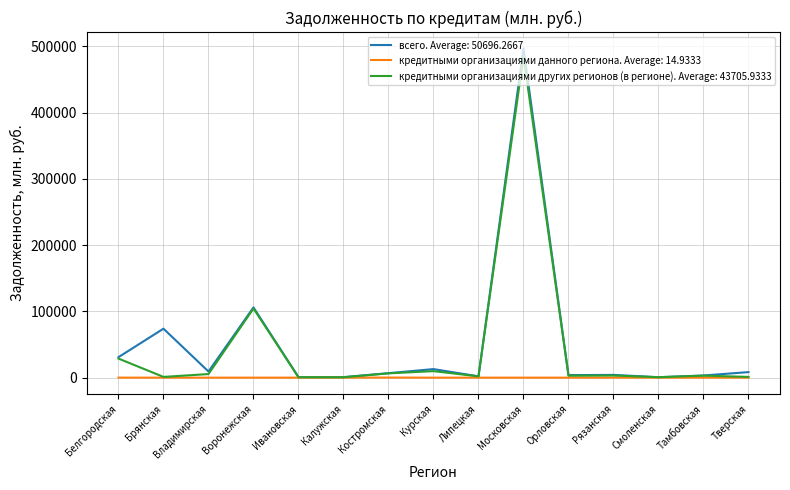

At which category is the sum across all series the highest?

Московская